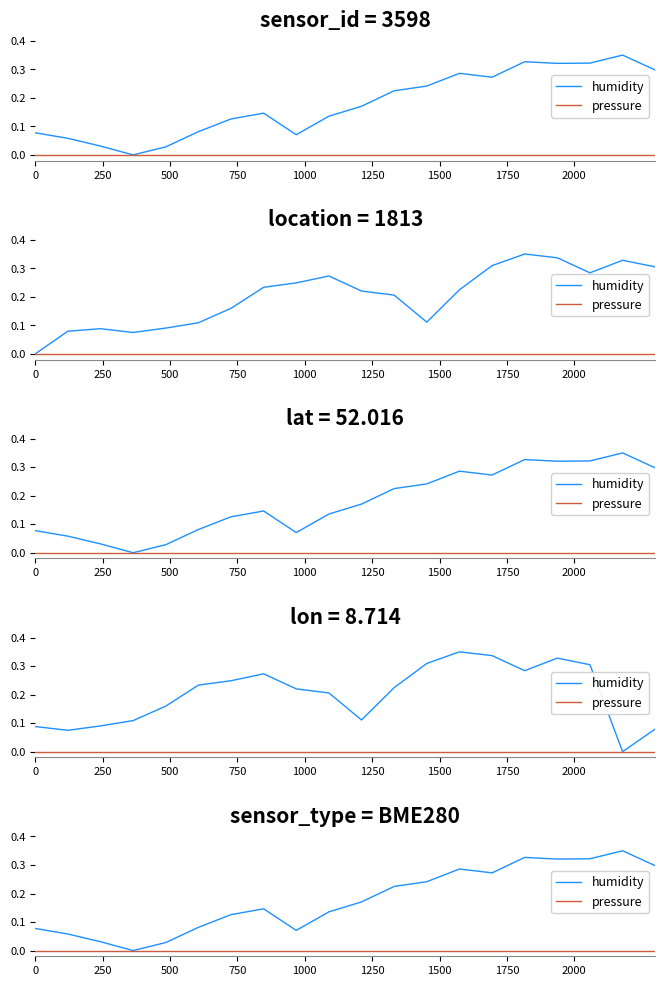

In humidity, how many points are higher than both neighbors (excluding endpoints)?

4